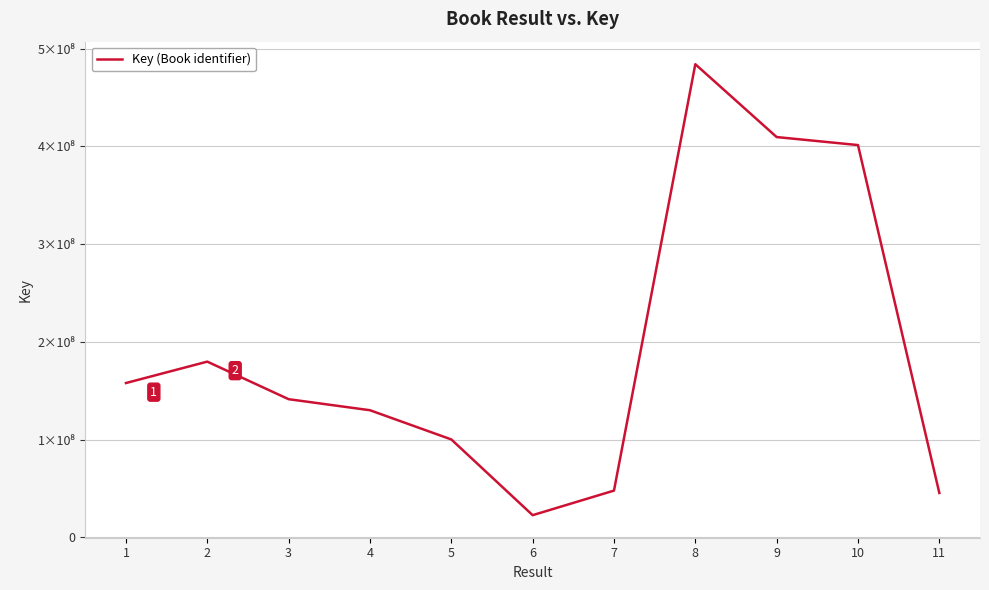

Is this an area chart (filled region under the line)?

No